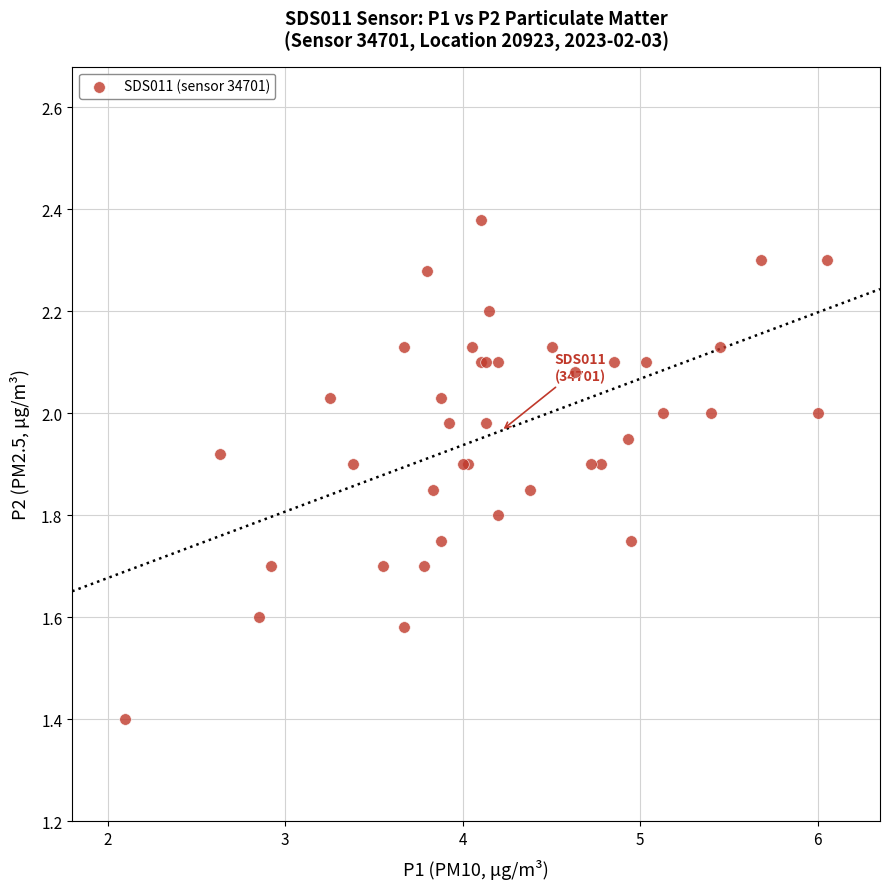

What Y value in the scatter plot is closest to 1?

1.4